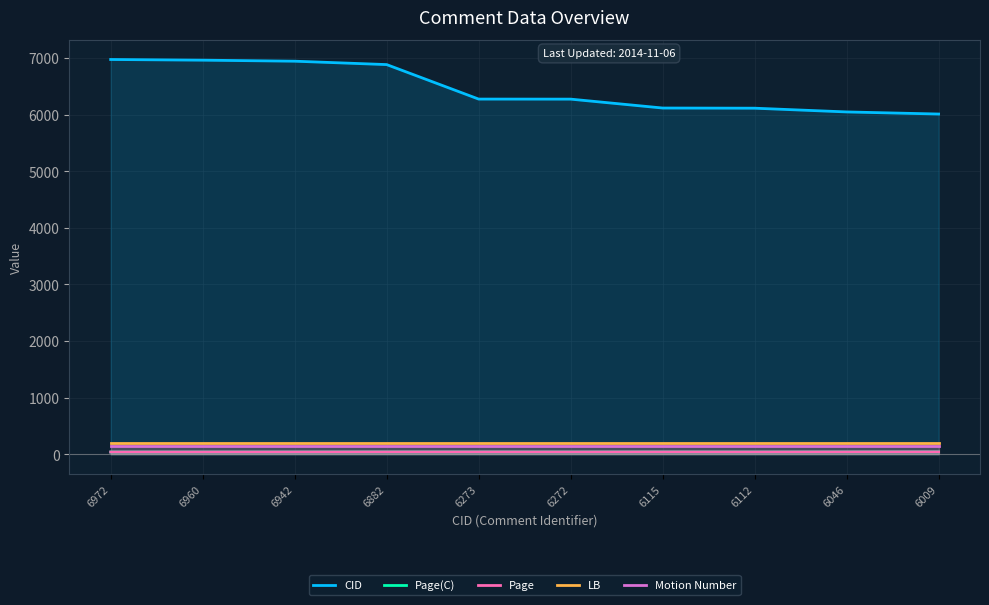

True or false: LB has a value of 270 at 6009.

False